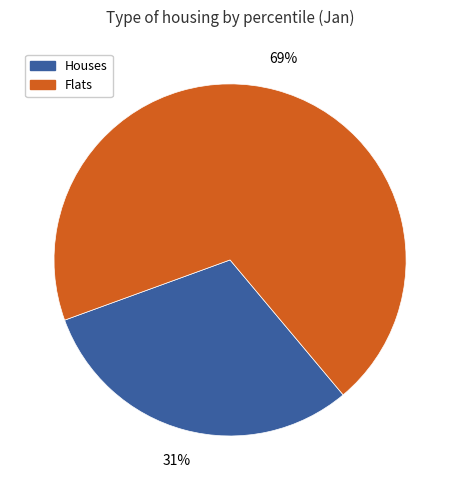

Does any single category account for the majority?

Yes